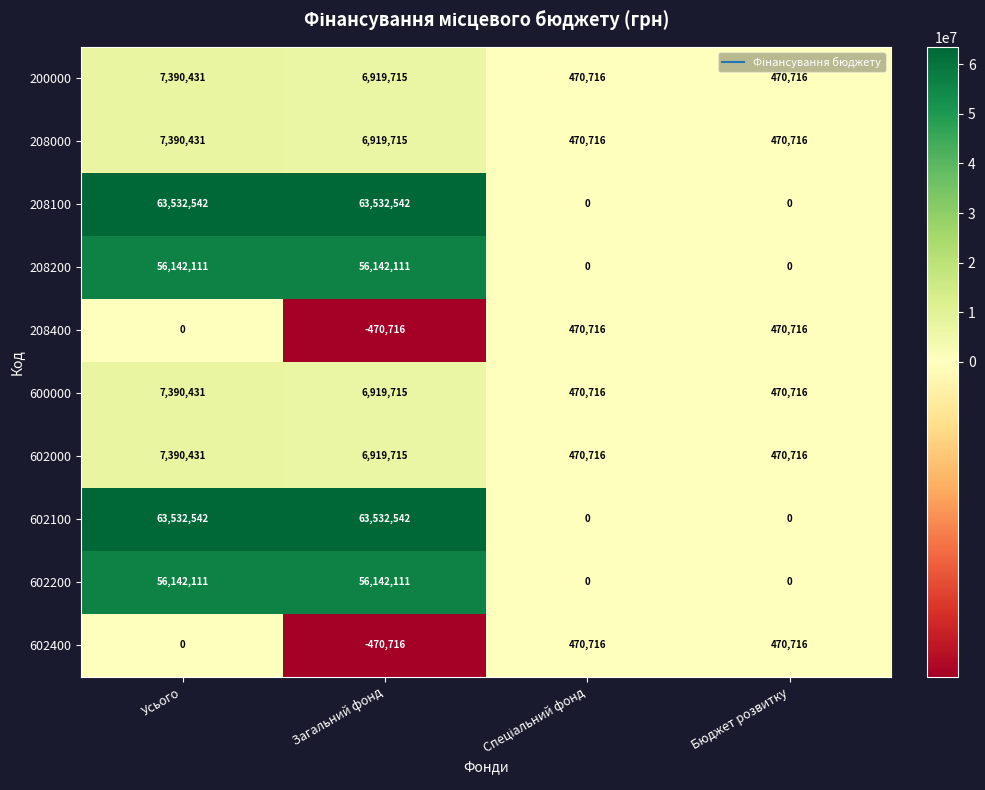

What is the difference between the highest and lowest values at Бюджет розвитку?

470716